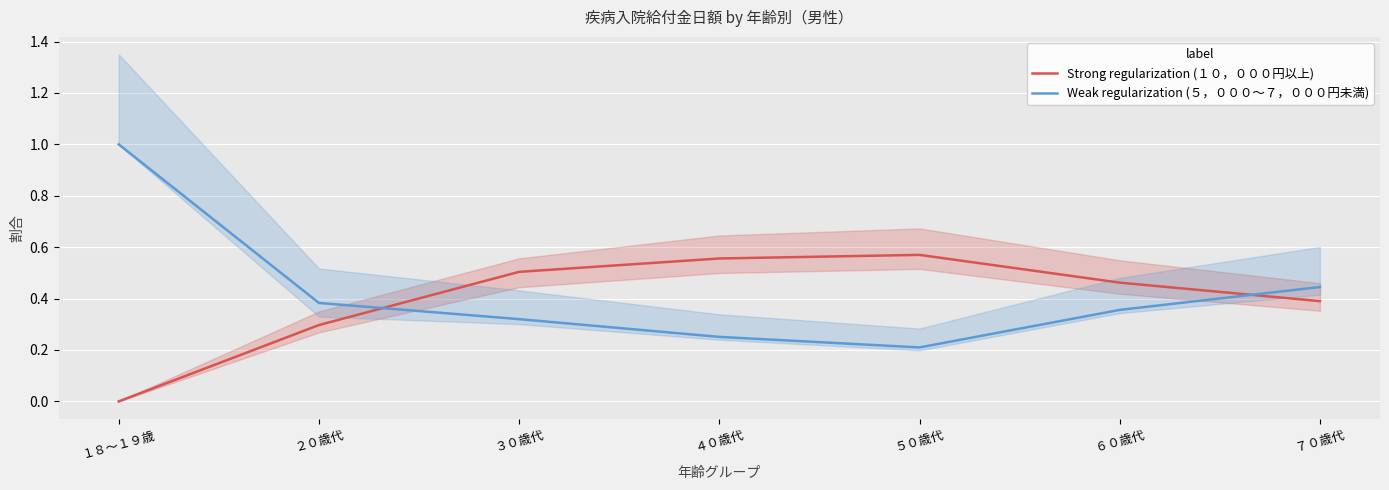

Reading left to right, what are all the values shown in this chart?

Strong regularization (１０，０００円以上): １８～１９歳=0.0	２０歳代=0.3	３０歳代=0.5	４０歳代=0.6	５０歳代=0.6	６０歳代=0.5	７０歳代=0.4
Weak regularization (５，０００～７，０００円未満): １８～１９歳=1.0	２０歳代=0.4	３０歳代=0.3	４０歳代=0.3	５０歳代=0.2	６０歳代=0.4	７０歳代=0.4